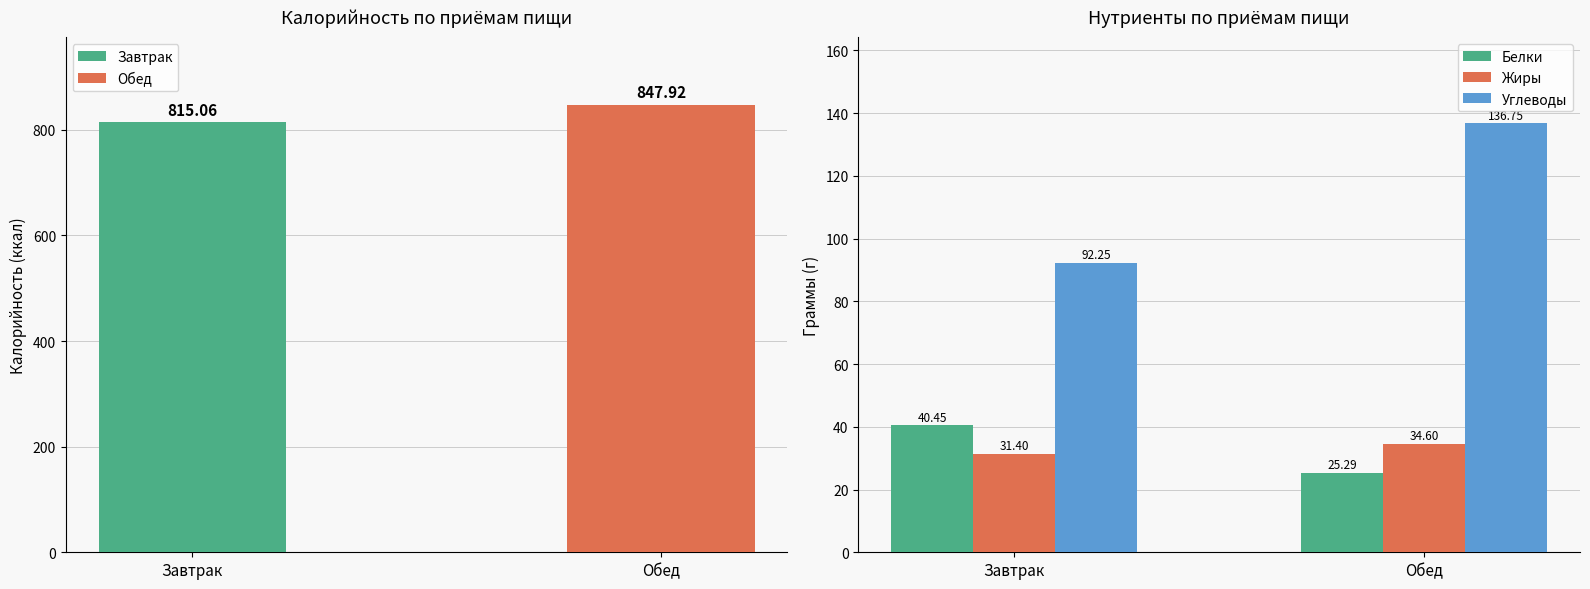

Rank the categories by Белки value from highest to lowest.

Завтрак, Обед